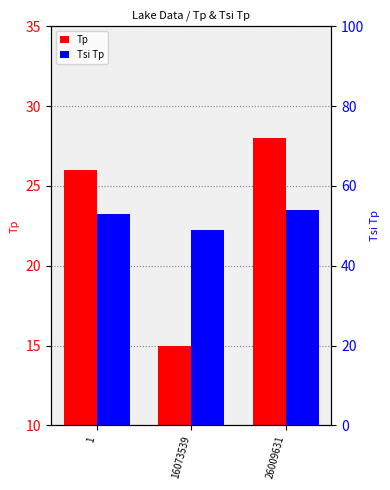

At which label does Tp reach its peak?

26009631